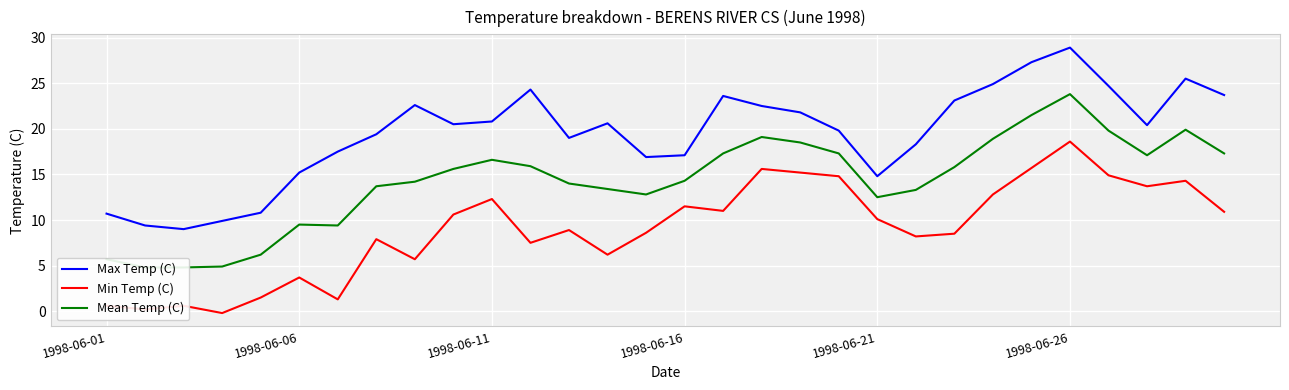

What is the average value of the Mean Temp (C) series?

14.3